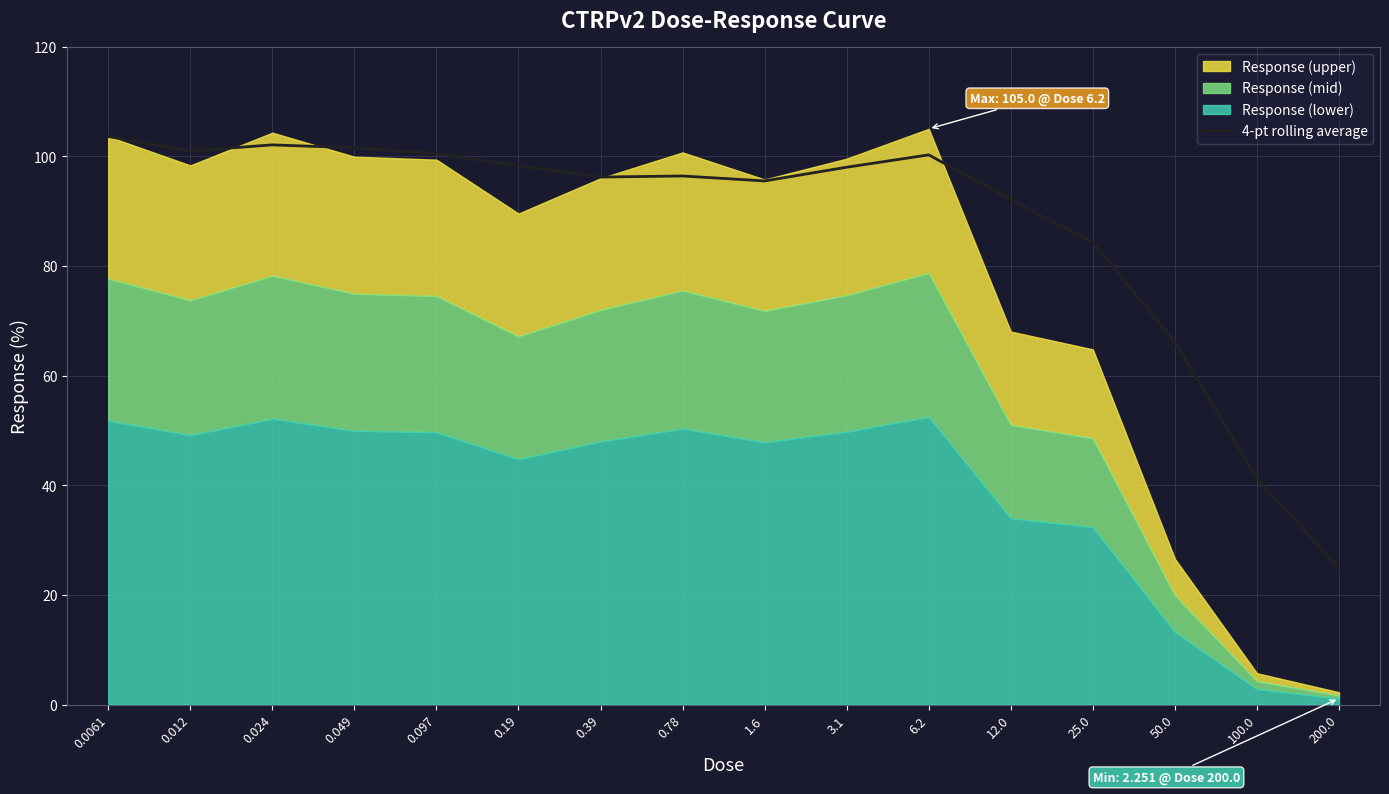

What is the lowest value of the 4-pt rolling average series?

24.8